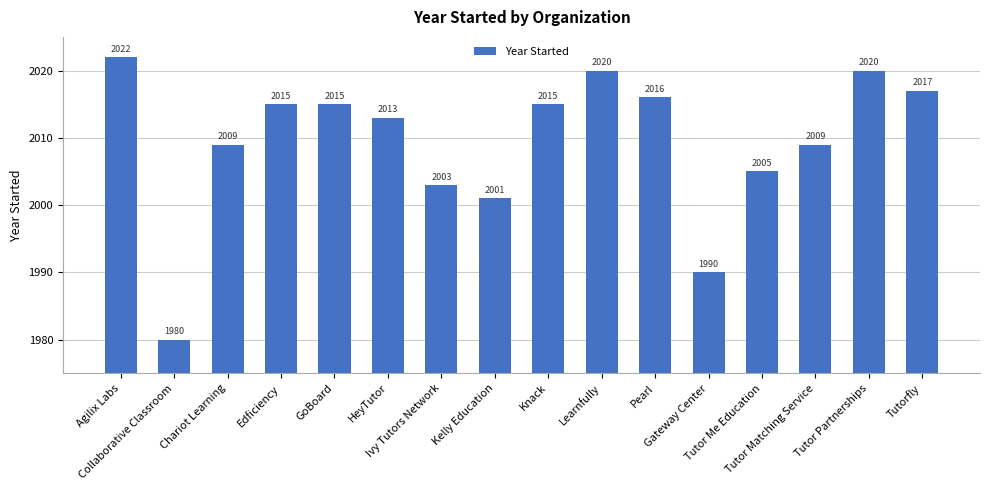

What is the sum of the values at Pearl and Tutor Matching Service?

4025